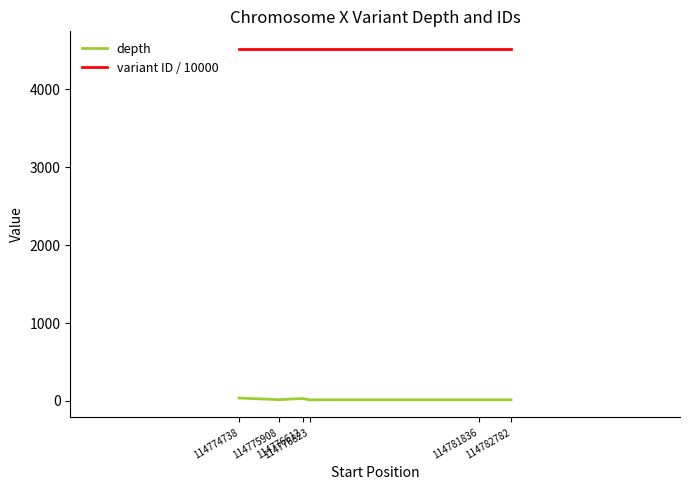

List the series in order of their overall mean, highest first.

variant ID / 10000, depth